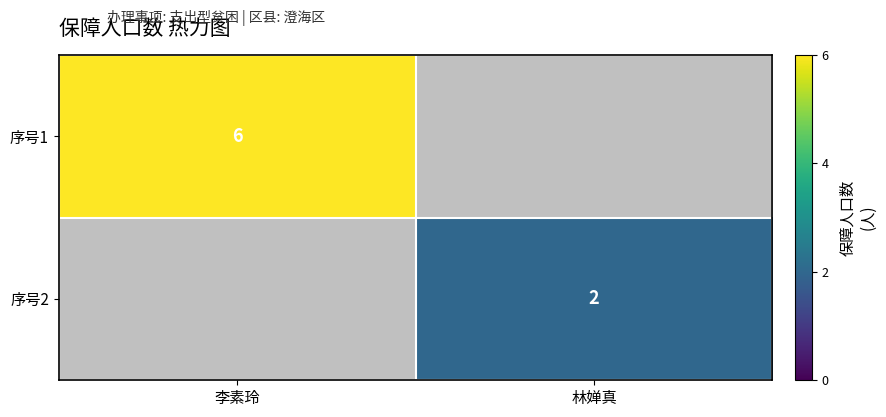

Is it true that 序号2 equals 2 at 林婵真?

True